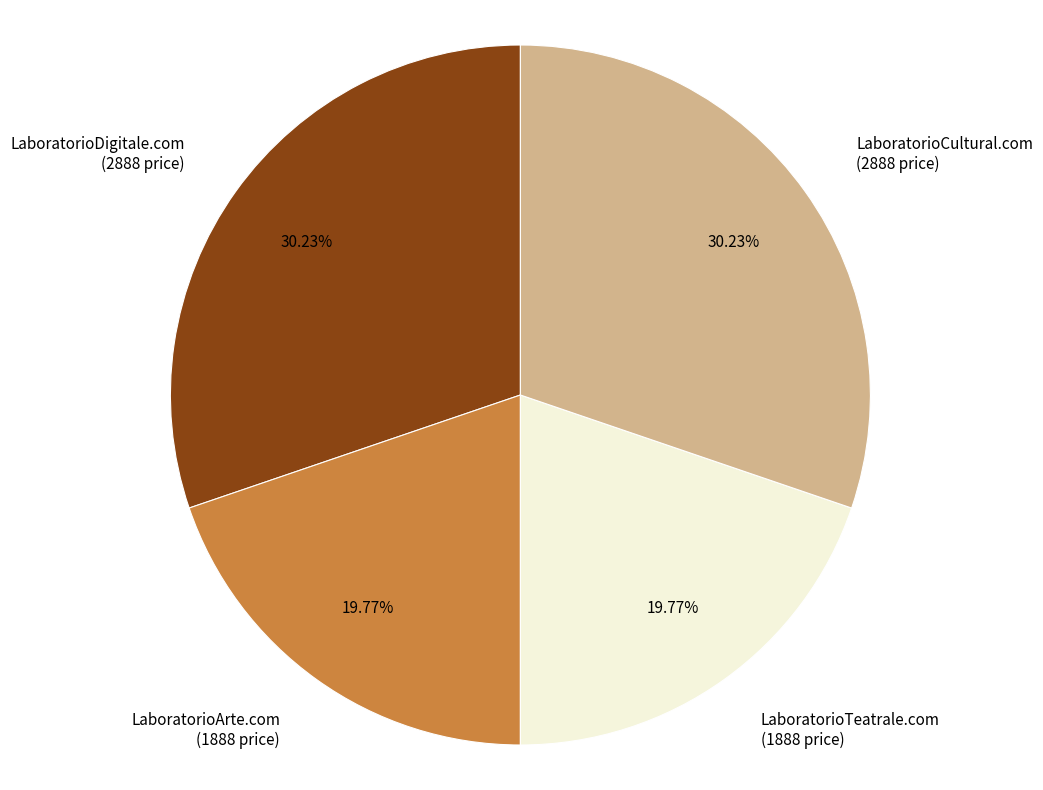

Is it true that LaboratorioDigitale.com is 30% of the pie?

True